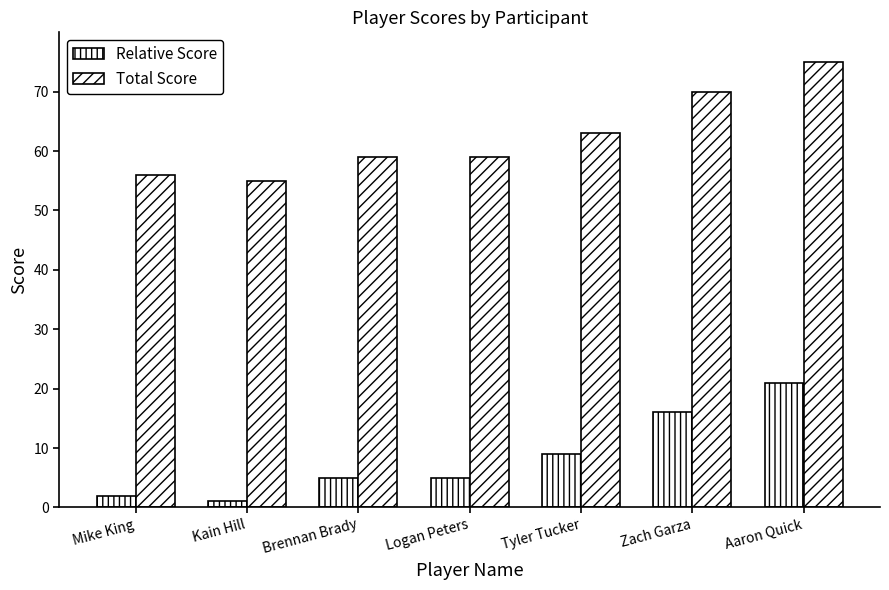

How many data points does each series have?

7